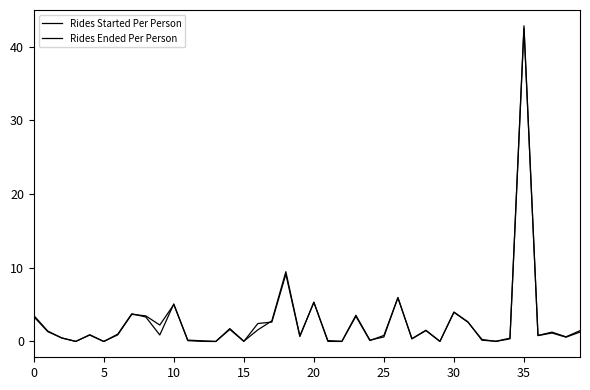

How many lines are shown in the chart?

2